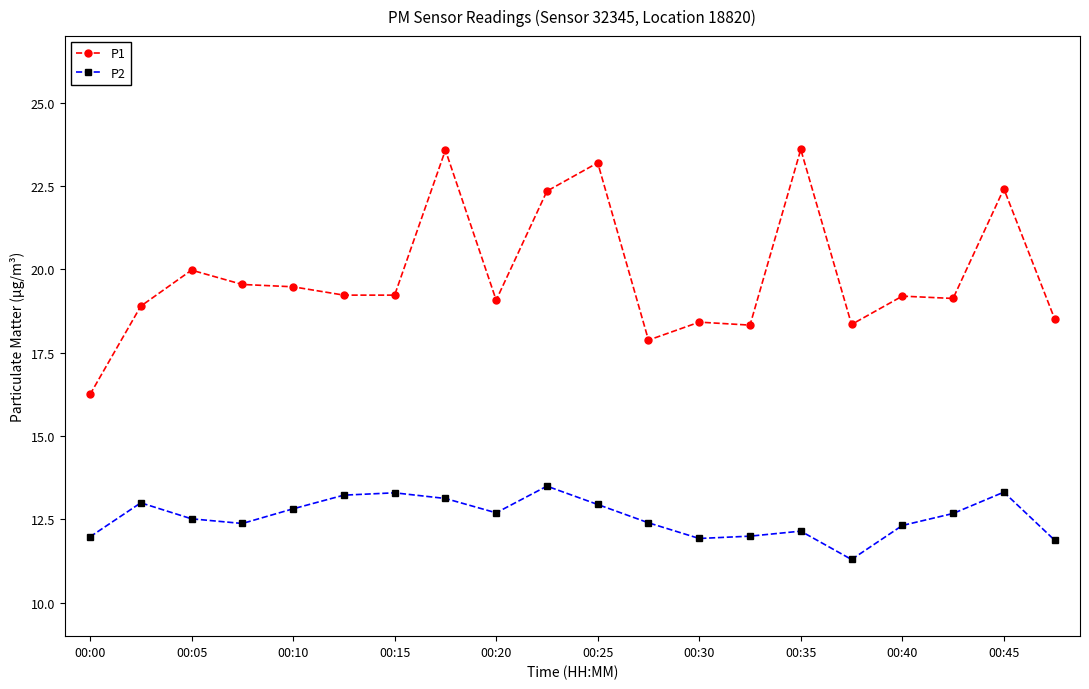

What is the greatest value displayed?

23.6